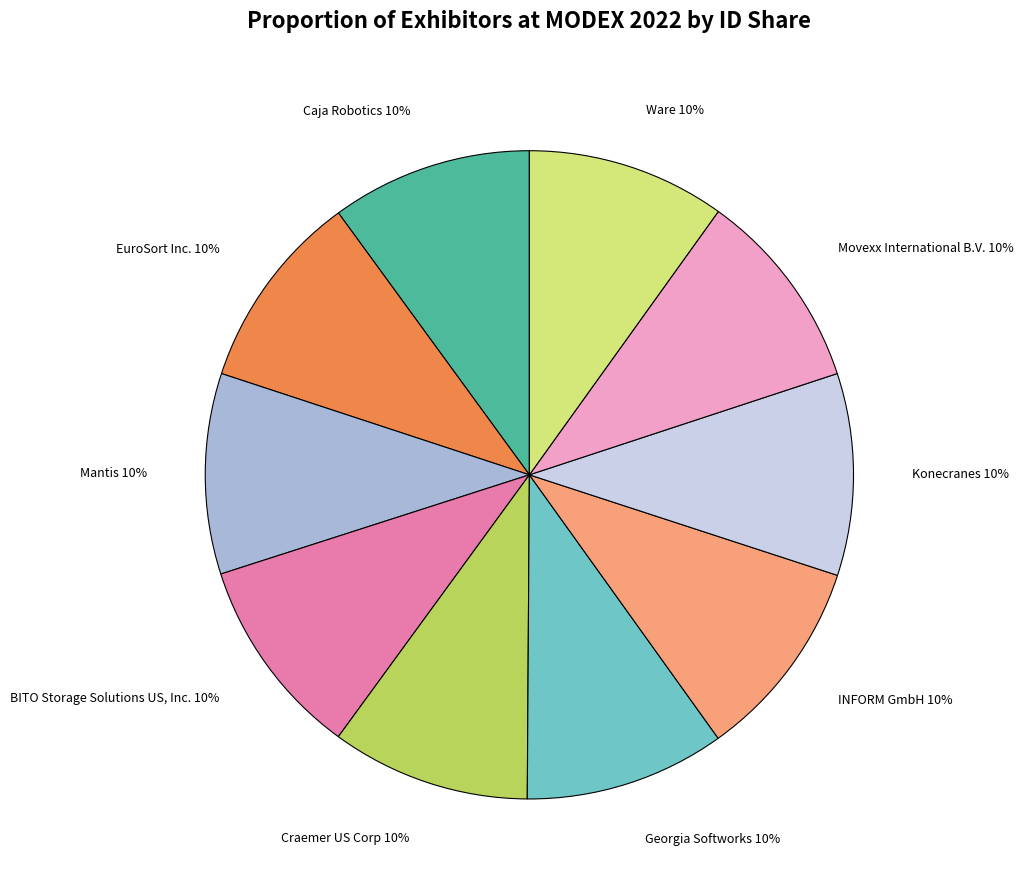

Is there a majority slice in this chart?

No